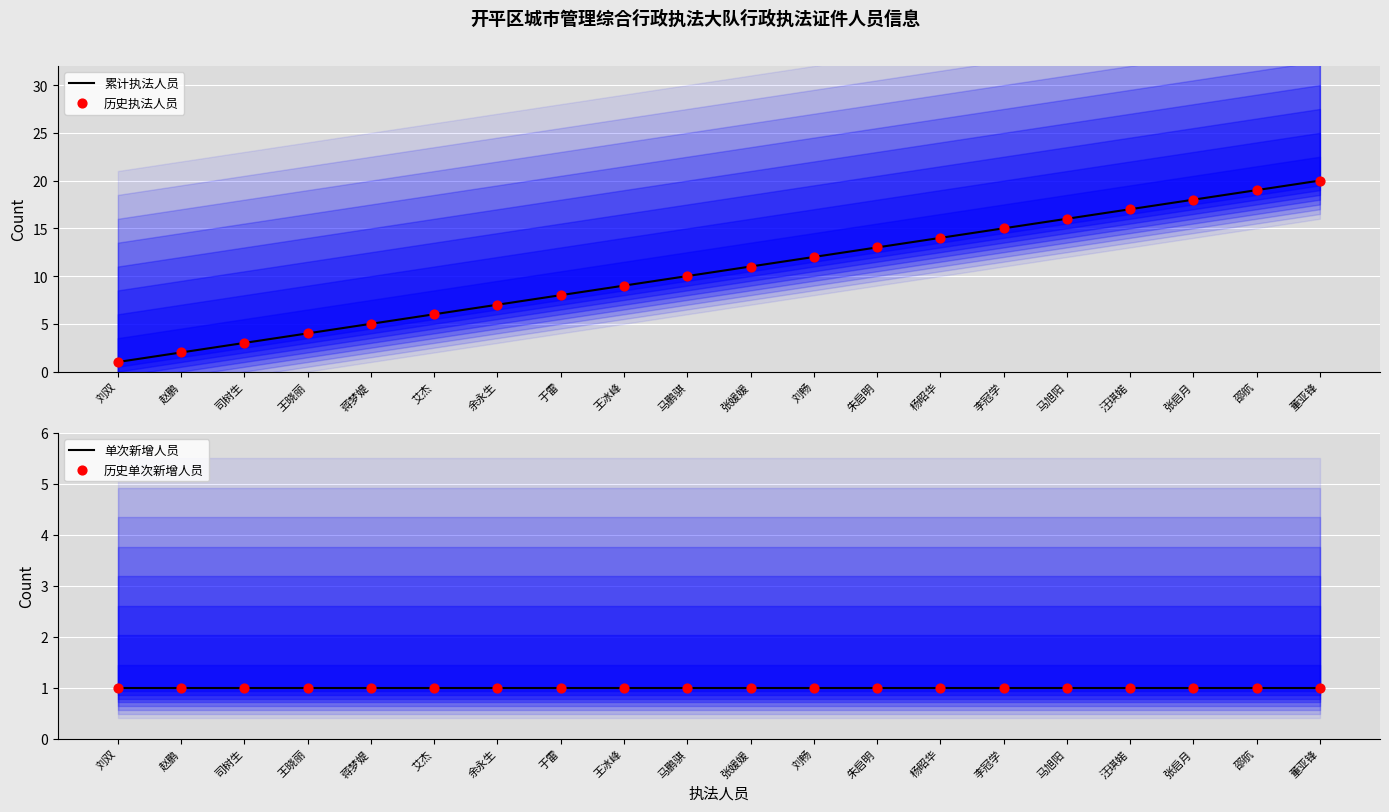

What is the total value across all series at 王晓丽?

10